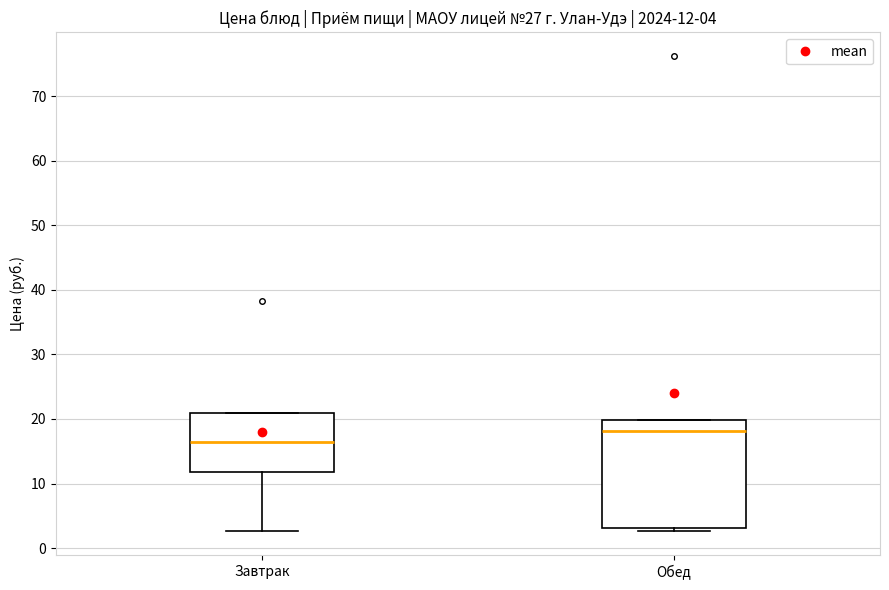

Which box has the highest median line?

Обед